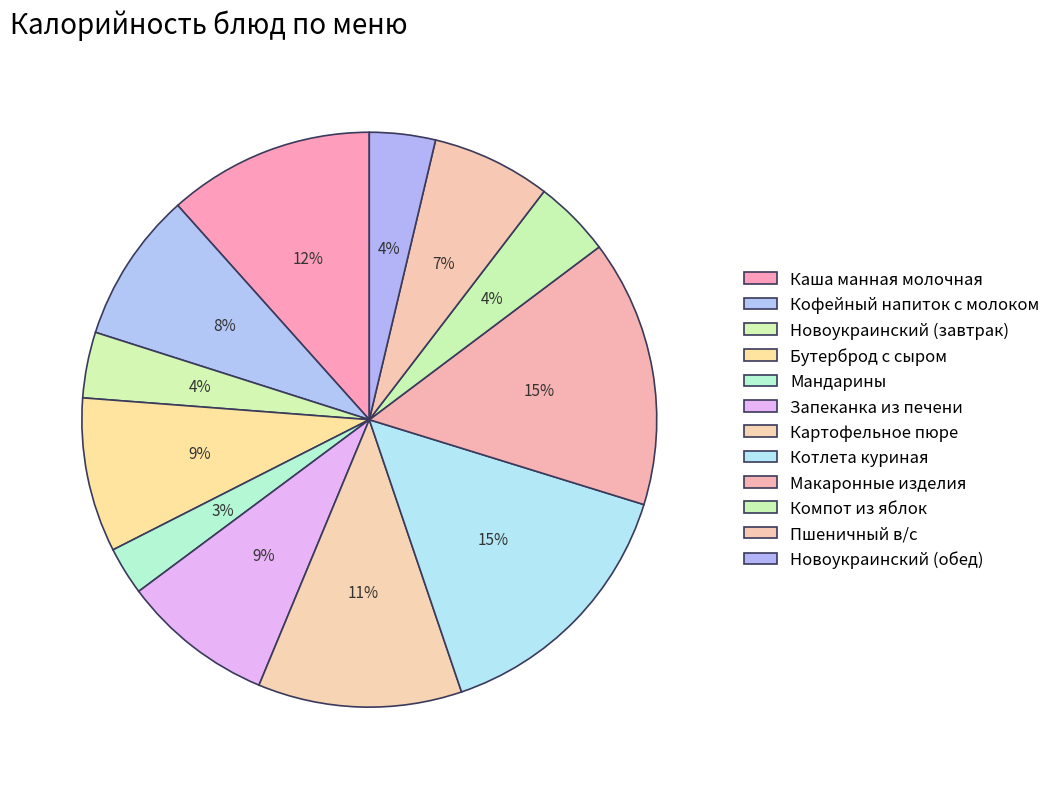

To the nearest percent, what is the average slice percentage?

8%